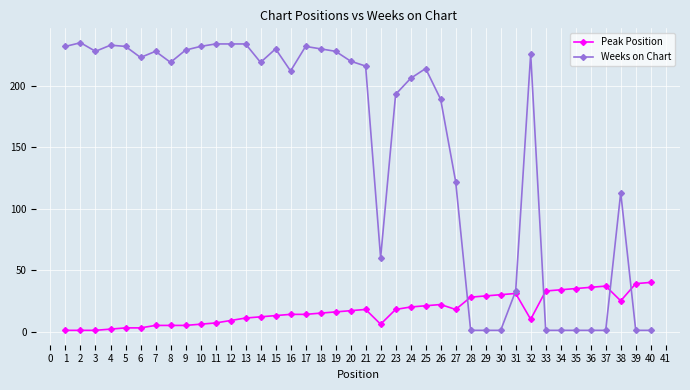

The Weeks on Chart series shows 1 at 40. True or false?

True